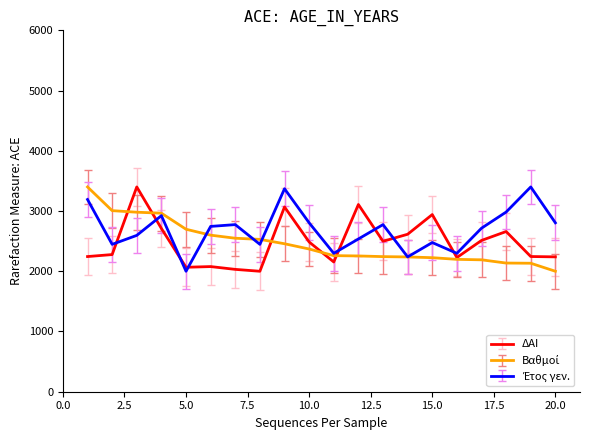

What is the minimum value shown in the chart?

2000.0